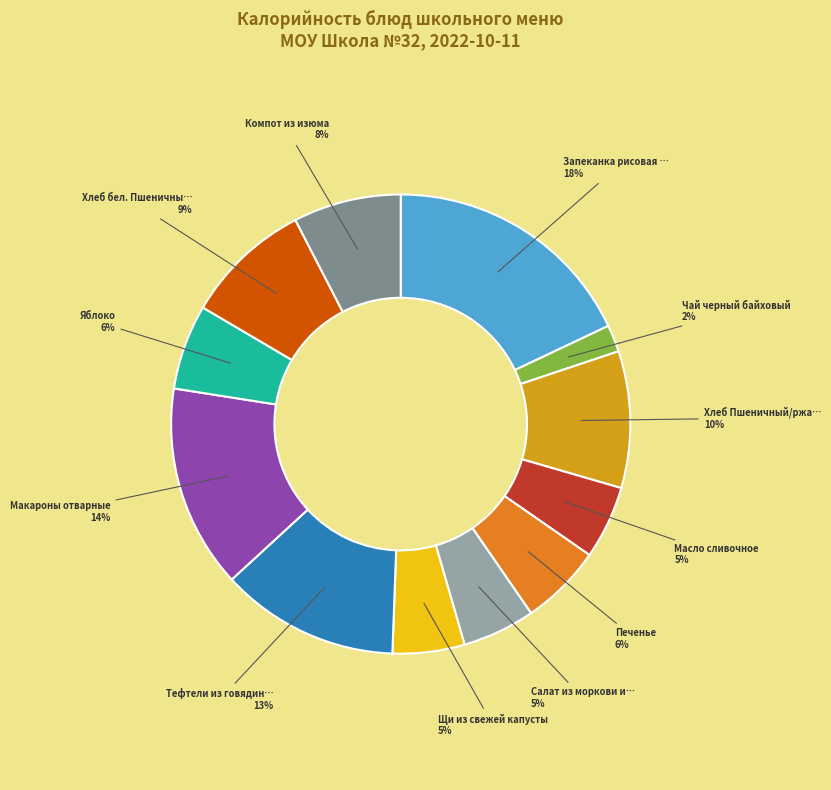

To the nearest percent, what is the average slice percentage?

8%